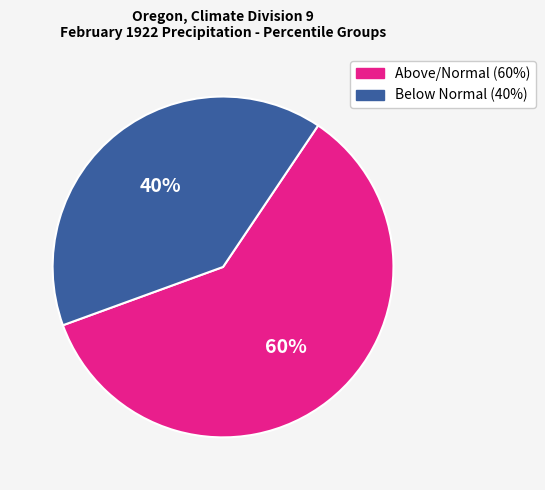

Is there a majority slice in this chart?

Yes